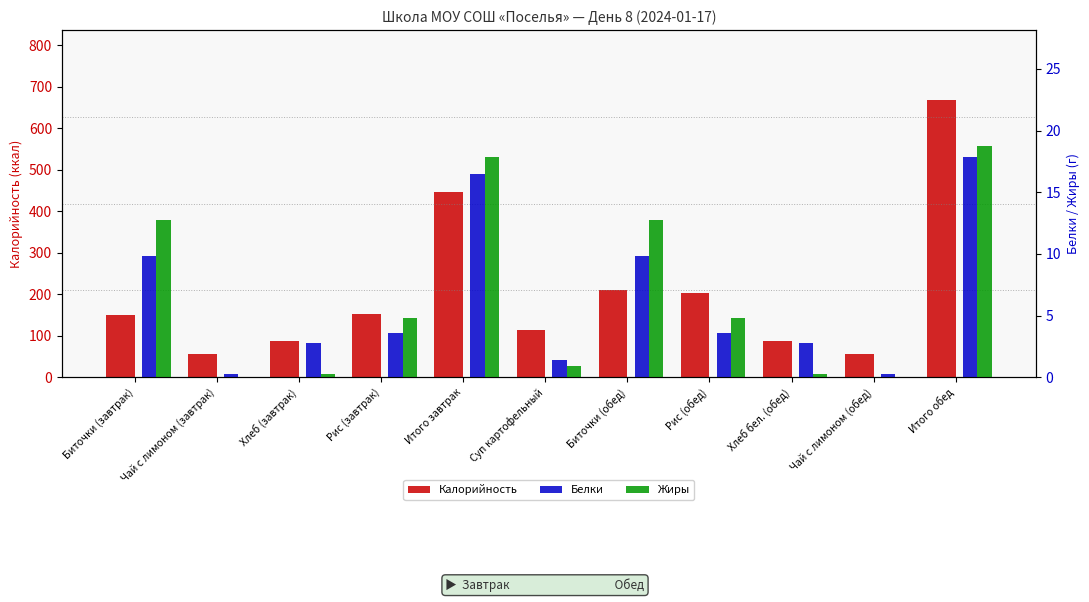

What is the sum of the Белки values at Рис (завтрак) and Итого обед?

21.5